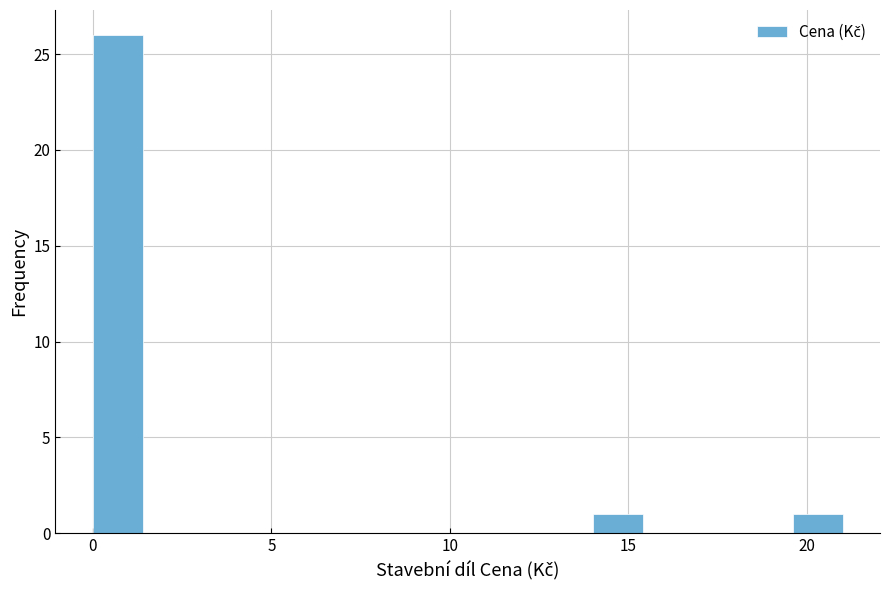

Around what value on the x-axis is the tallest bar? Give the approximate position of its centre, as read against the axis.

0.5